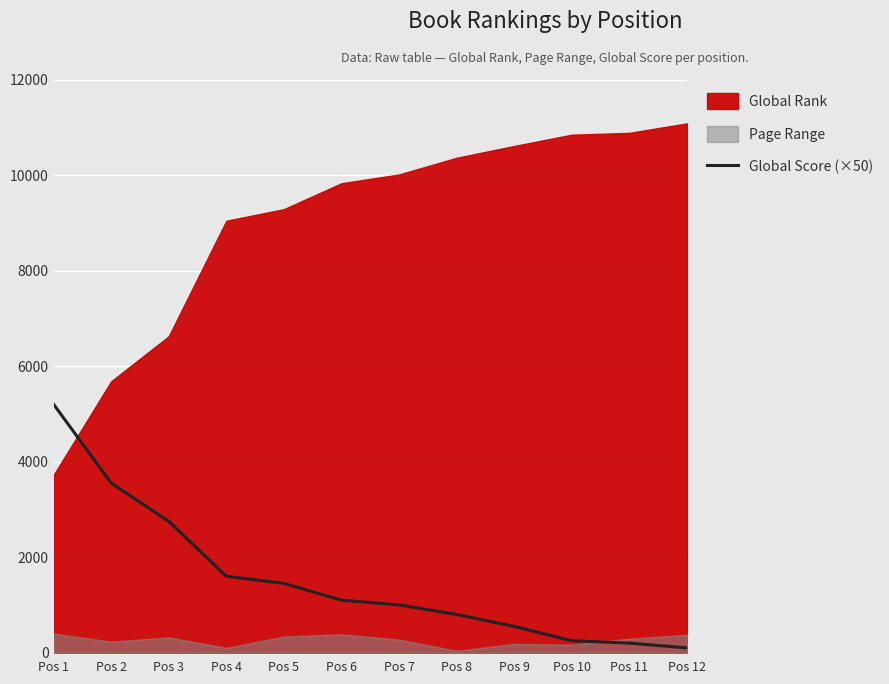

The value of Global Score (×50) at Pos 1 is 7659. True or false?

False